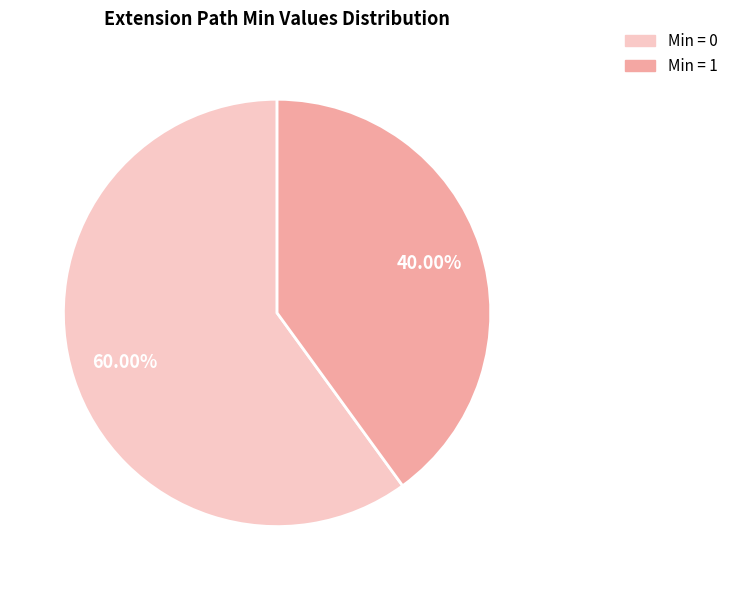

Combined, do Min = 0 and Min = 1 account for over 50%?

Yes